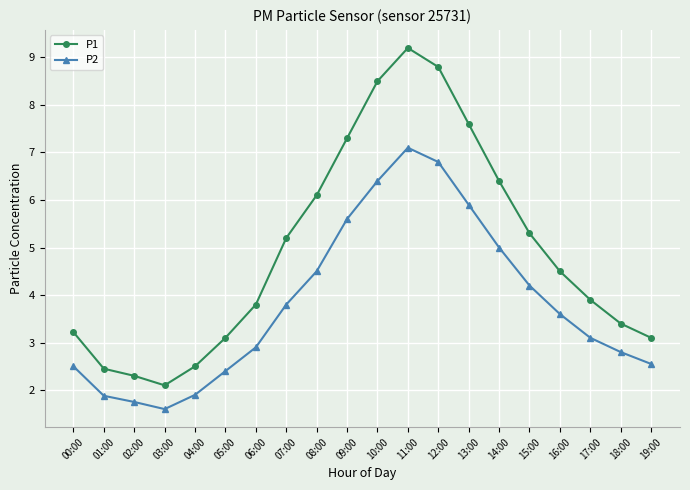

Rank the series by their average value, from lowest to highest.

P2, P1